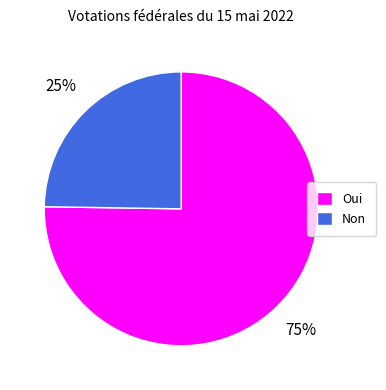

Combined, do Non and Oui account for over 50%?

Yes